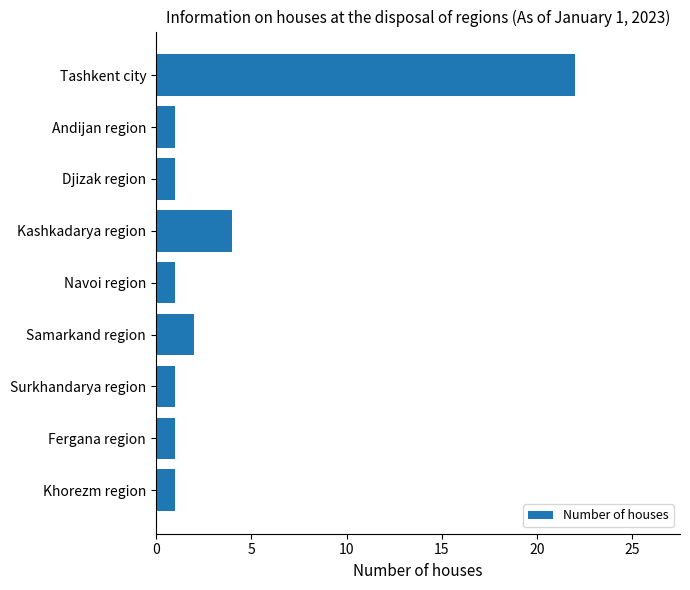

Which category has the highest value across all series?

Tashkent city